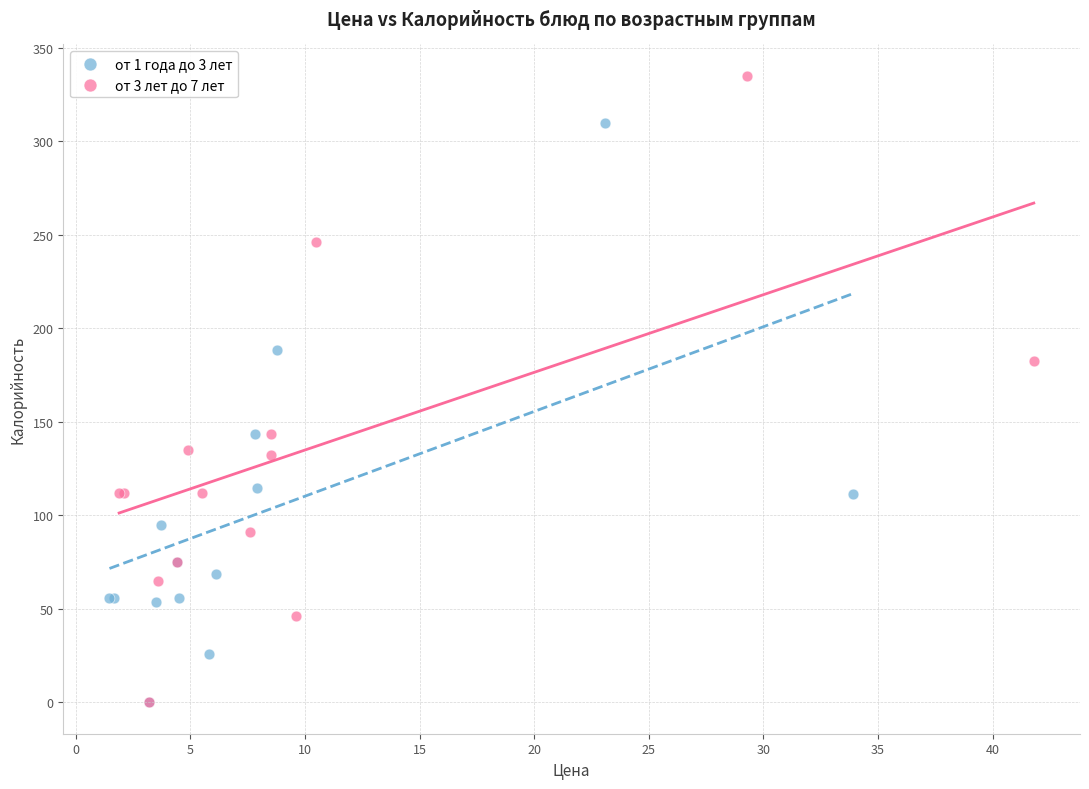

Which series has the largest Y range (max minus min)?

от 3 лет до 7 лет